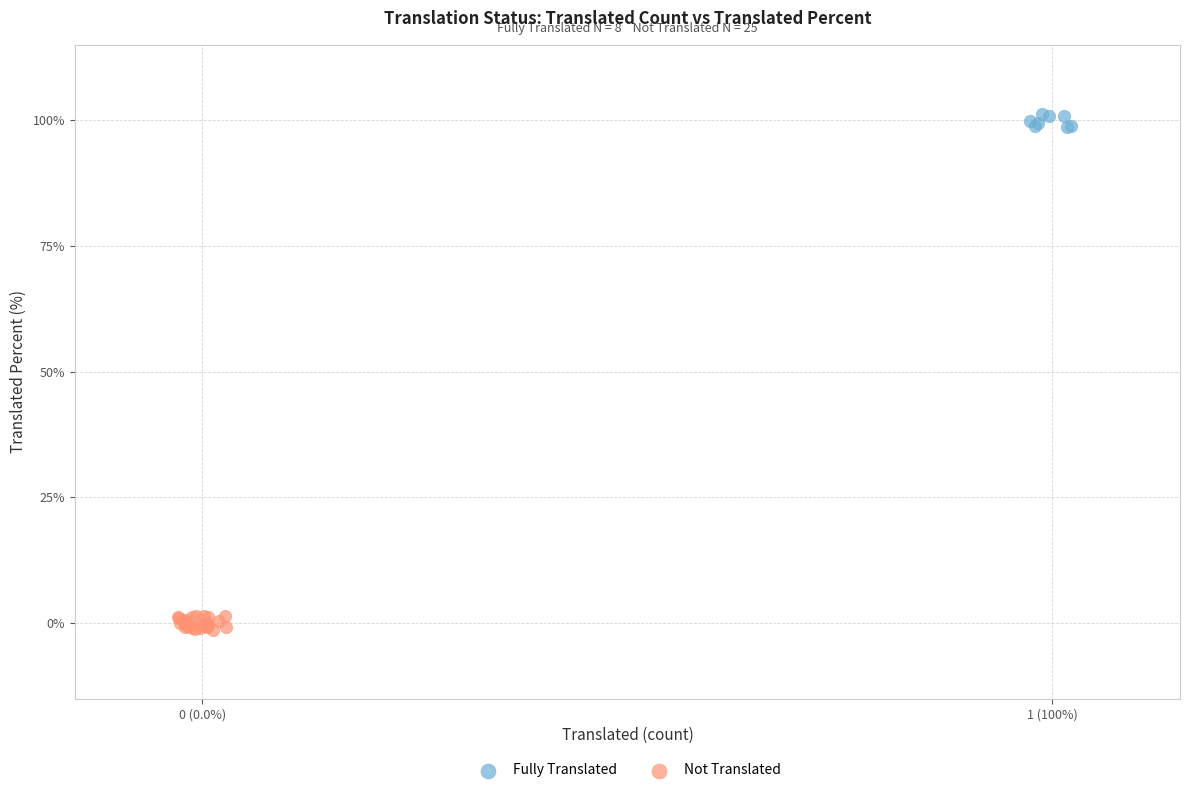

Which series has the largest Y range (max minus min)?

Not Translated